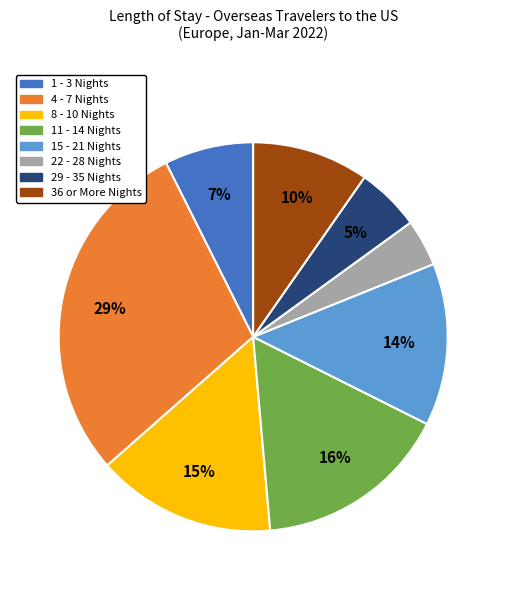

Does 36 or More Nights represent more than half of the total?

No